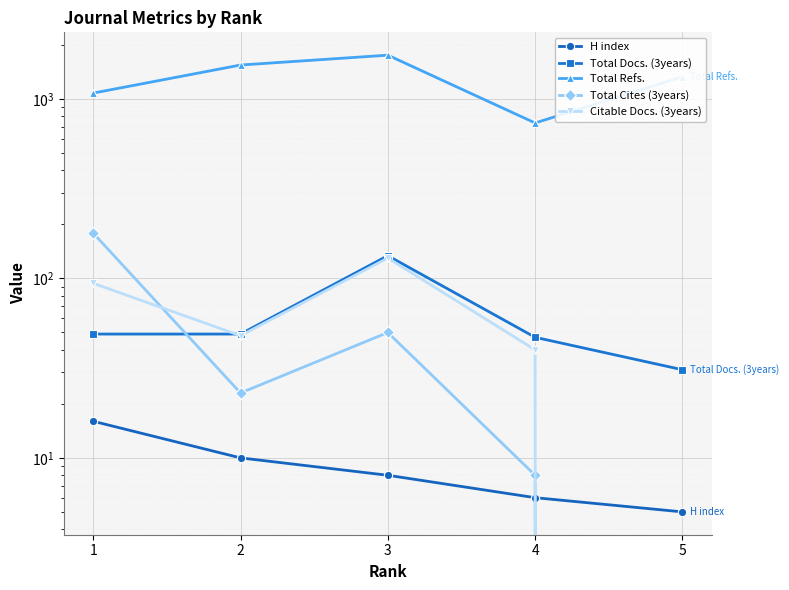

True or false: Total Cites (3years) has more than 2 interior local peaks.

False